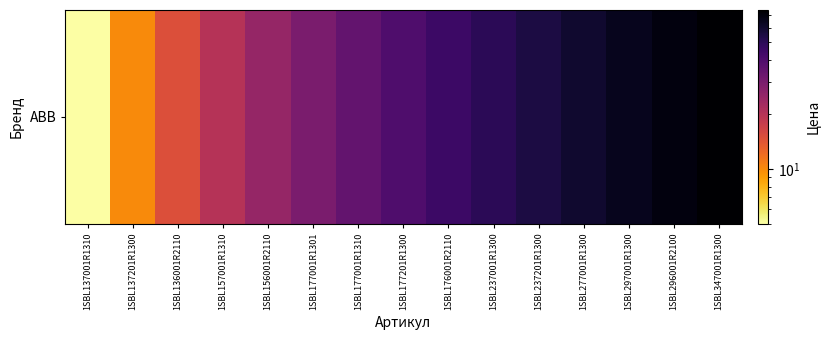

What is the difference between the second highest and minimum values?

65